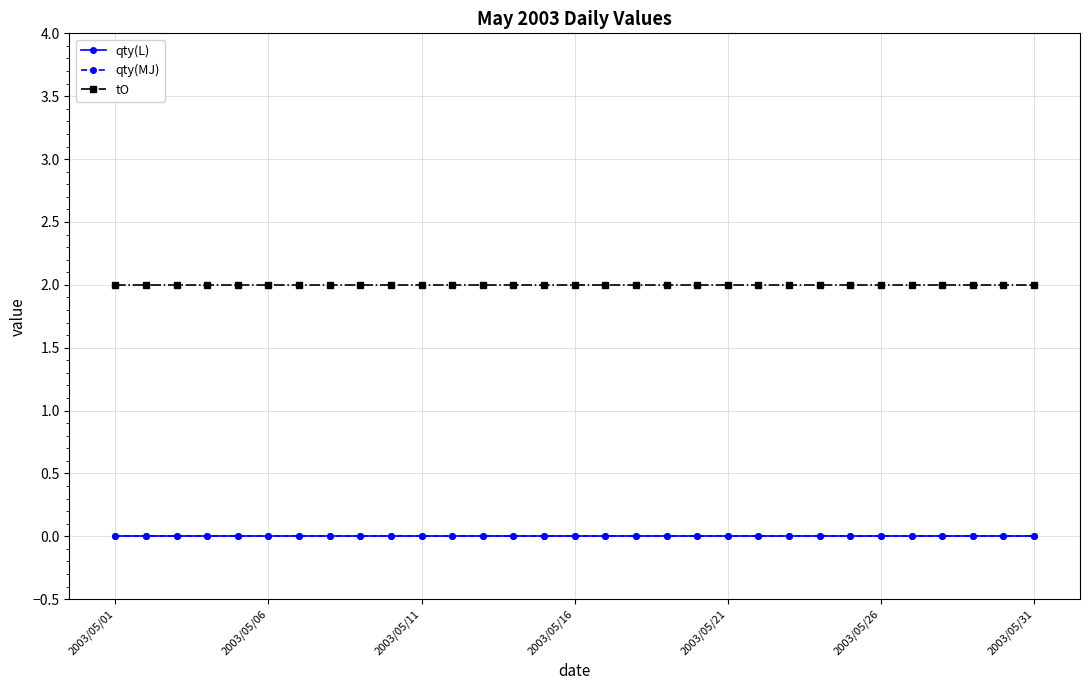

Which category has the lowest value in the tO series?

2003/05/01